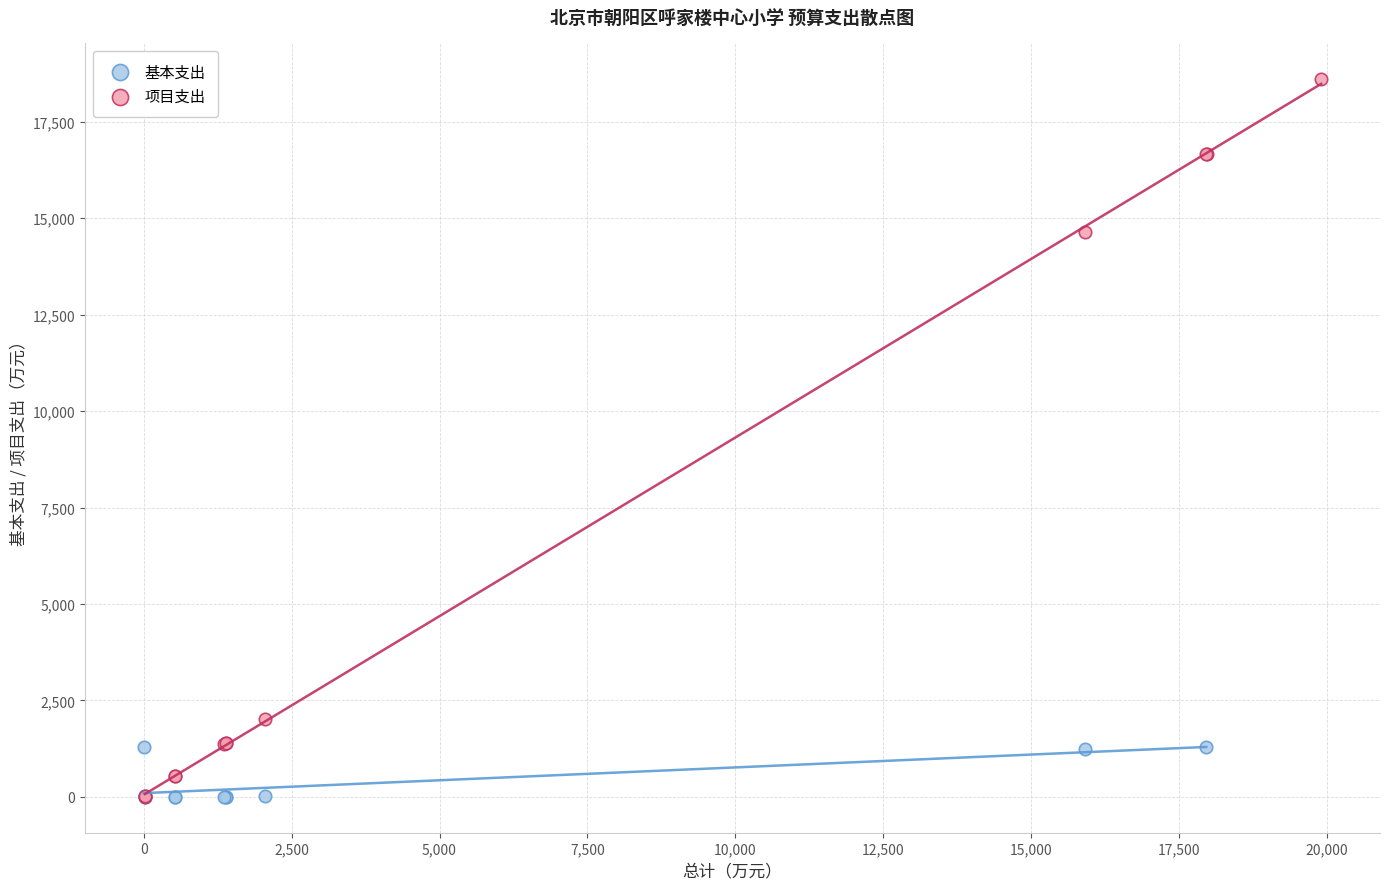

What are all the series names shown in the legend?

基本支出, 项目支出